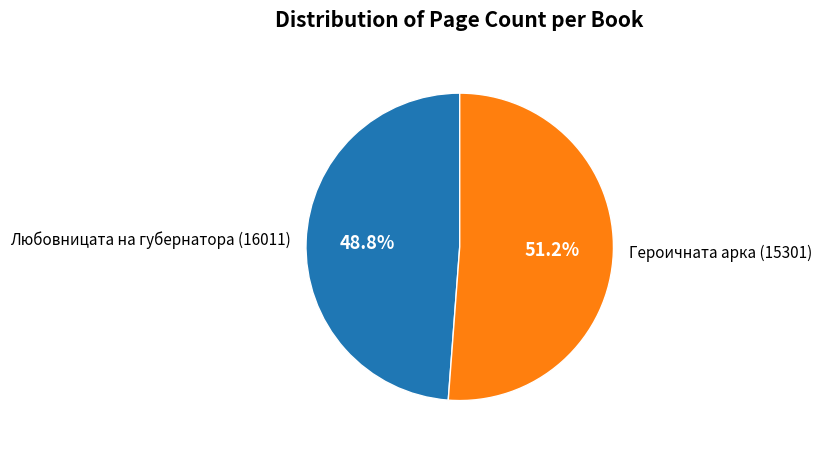

What is the total percentage of Героичната арка (15301) and Любовницата на губернатора (16011)?

100.0%